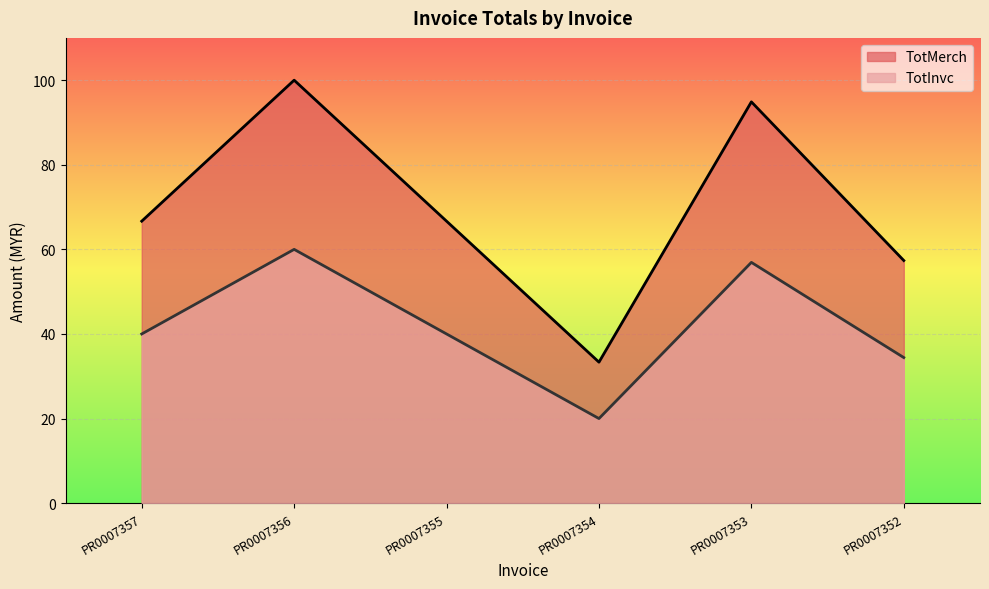

What is the difference between the maximum and minimum values in the TotInvc series?

40.0